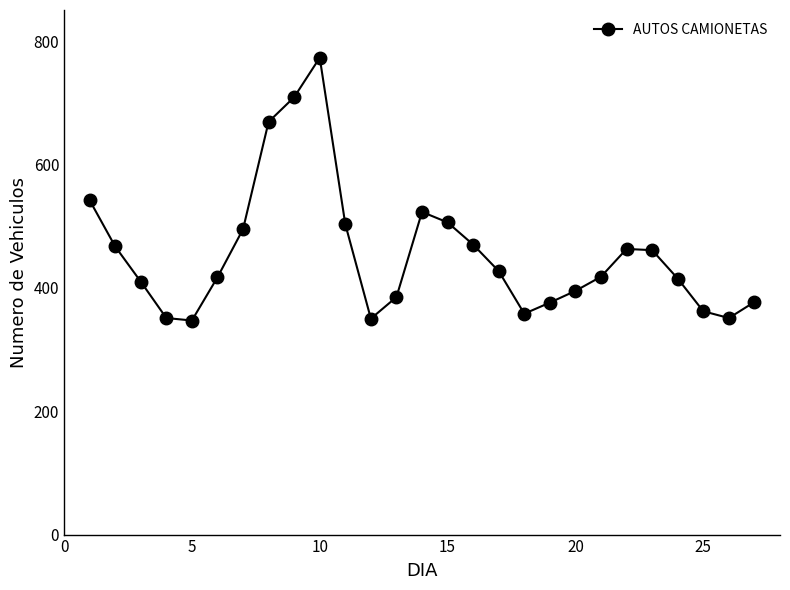

What is the difference between the maximum and minimum values?

426